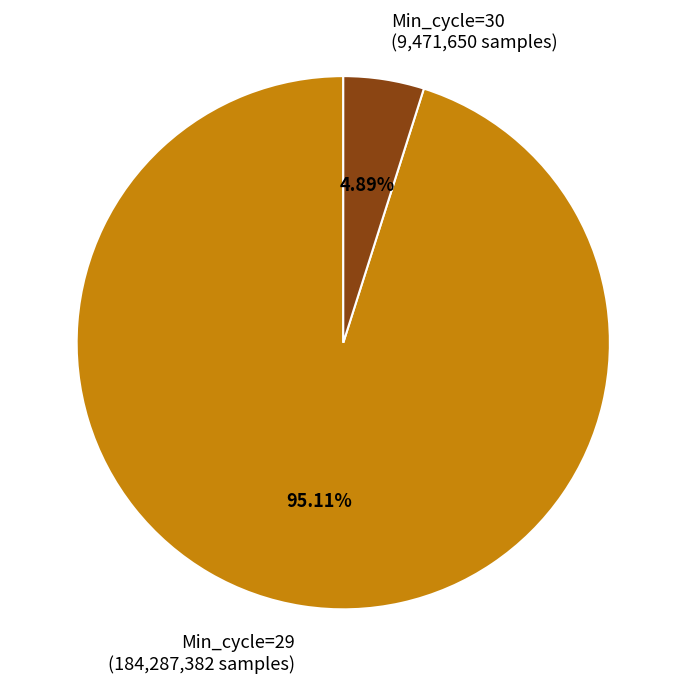

Do Min_cycle=30 (9,471,650 samples) and Min_cycle=29 (184,287,382 samples) together represent more than half of the pie?

Yes